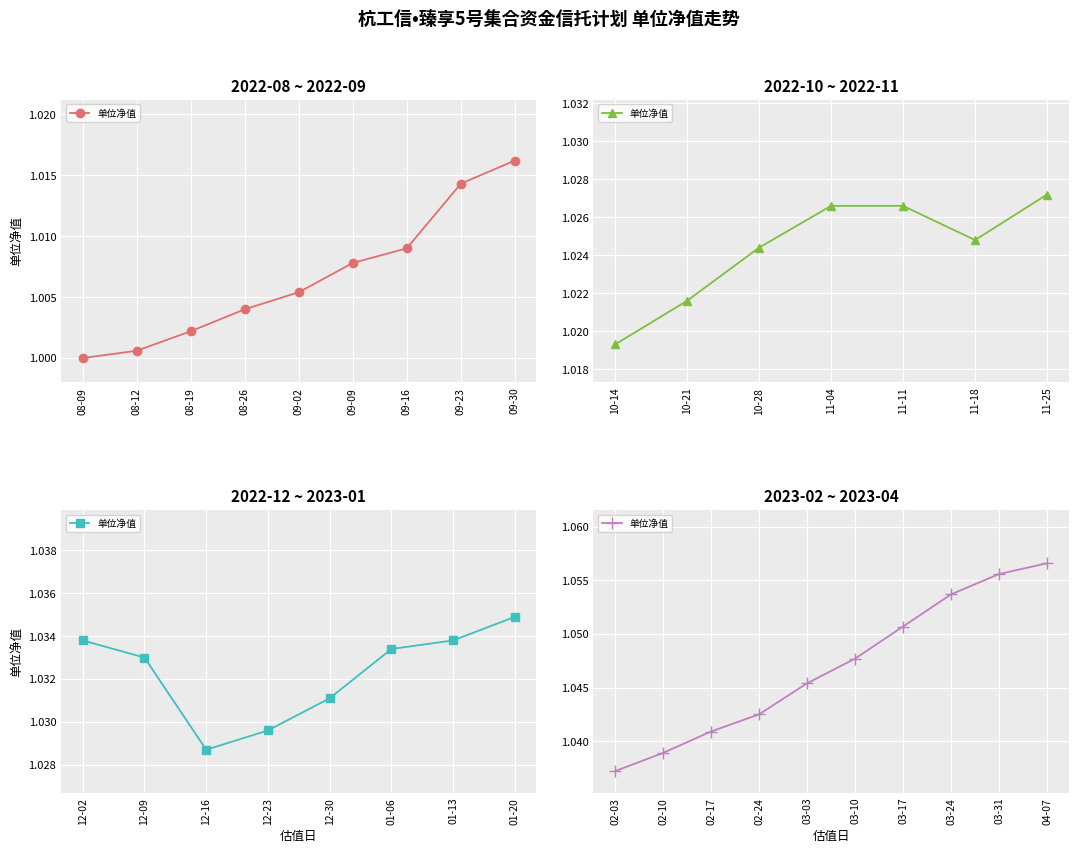

What is the value of the 9th point from the left?

1.1